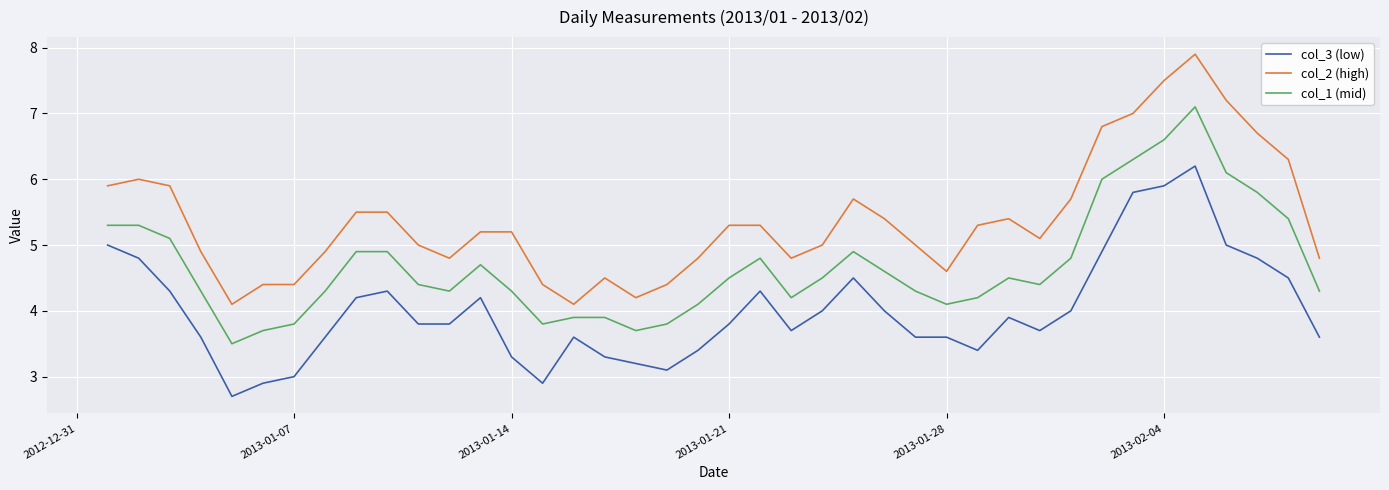

True or false: col_2 (high) and col_3 (low) cross at least once.

False